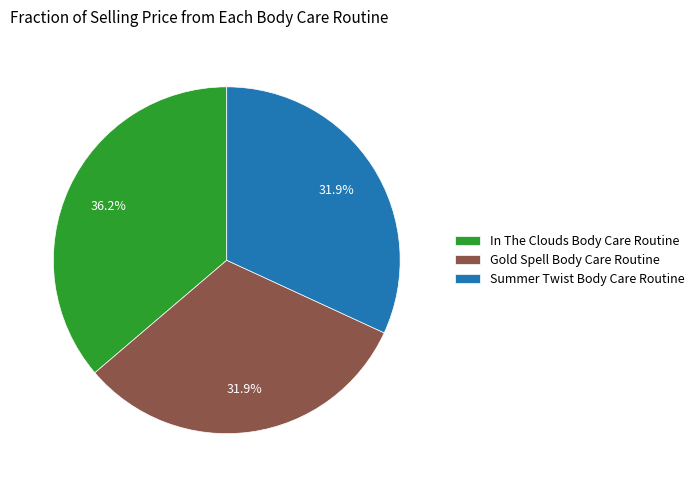

True or false: Summer Twist Body Care Routine accounts for 32% of the total.

True